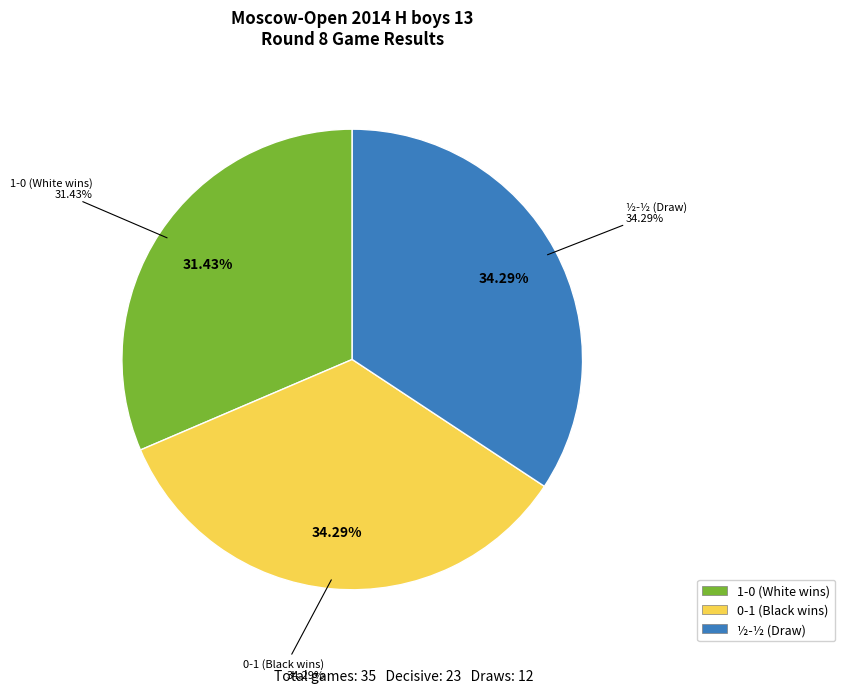

Between 0-1 and ½-½, which is larger?

½-½